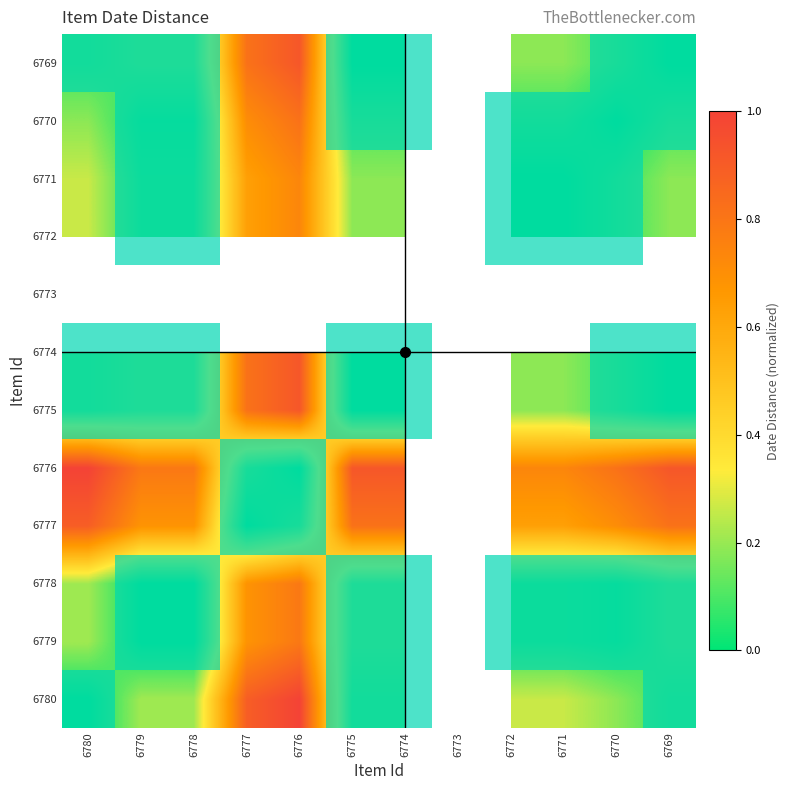

How many data points in 6779 are above 0?

9